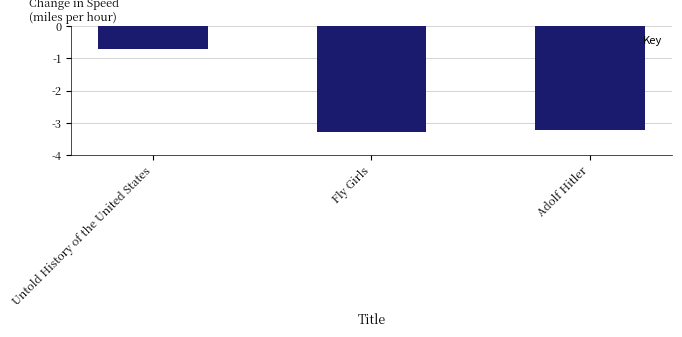

Reading left to right, what are all the values shown in this chart?

-0.7	-3.3	-3.2